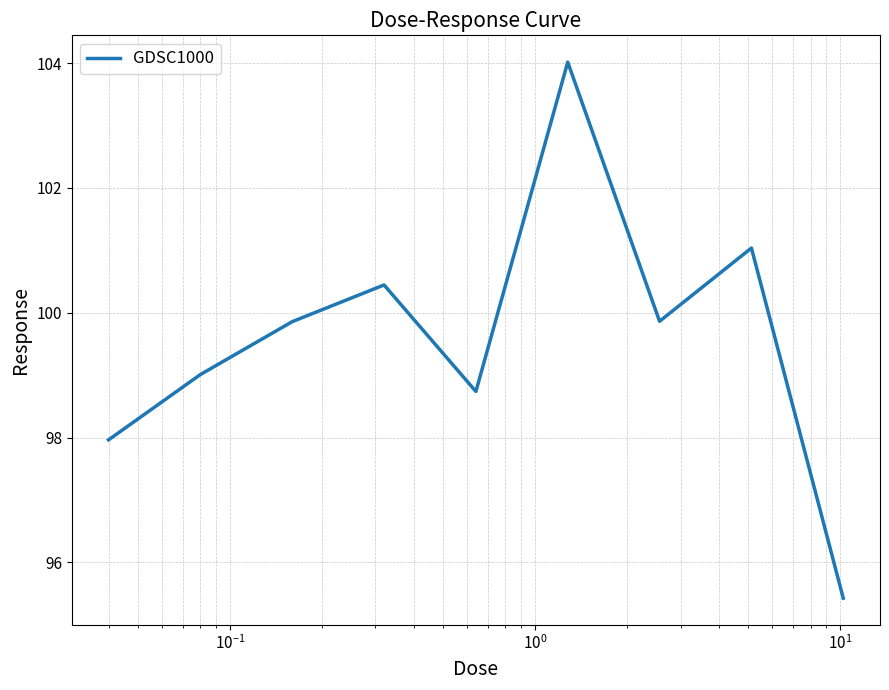

What is the minimum value shown in the chart?

95.4